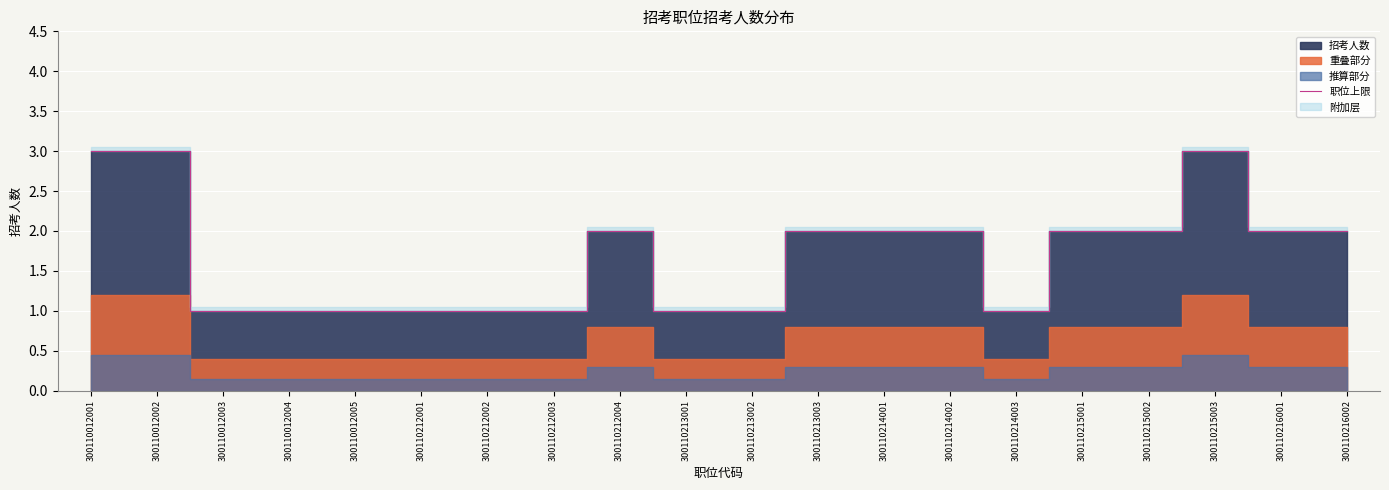

What is the average value?

2